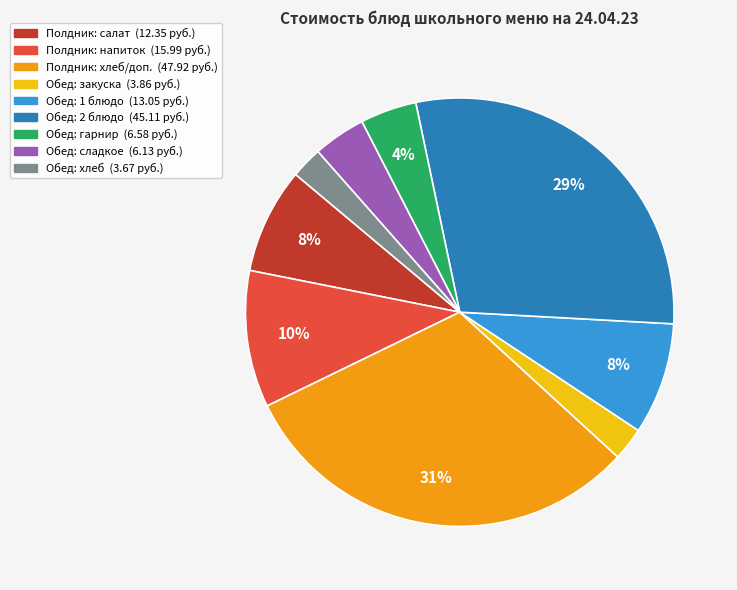

Is there a majority slice in this chart?

No